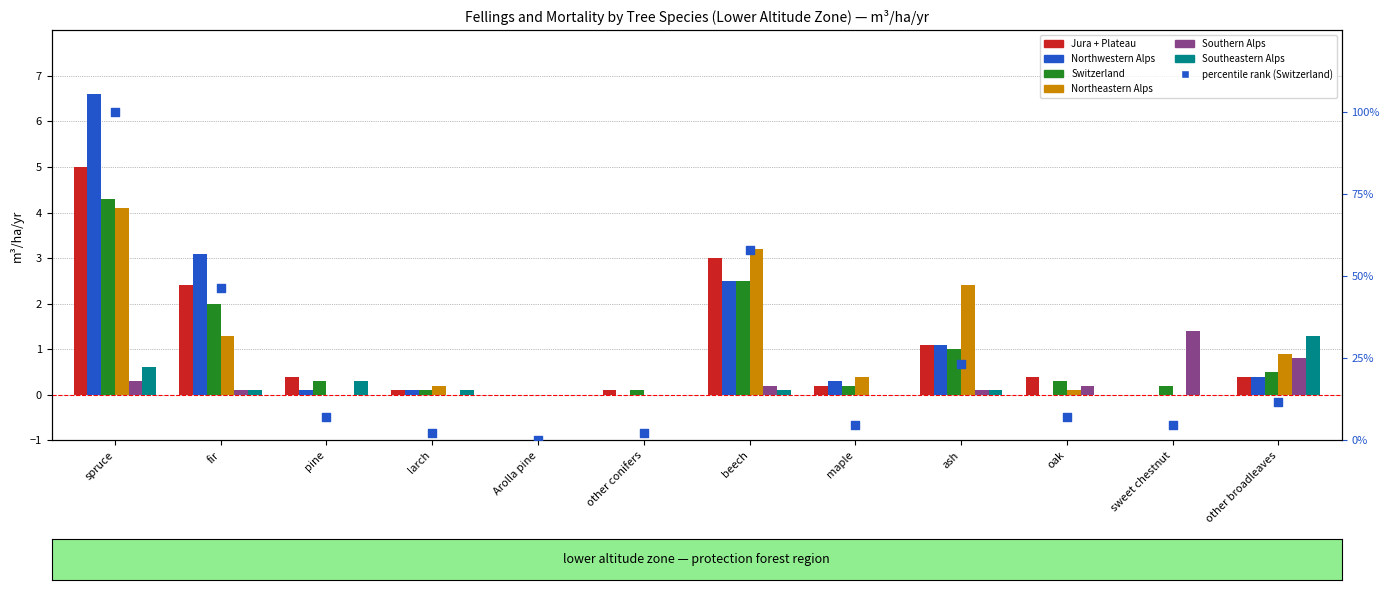

At how many categories does at least one series exceed 6?

1